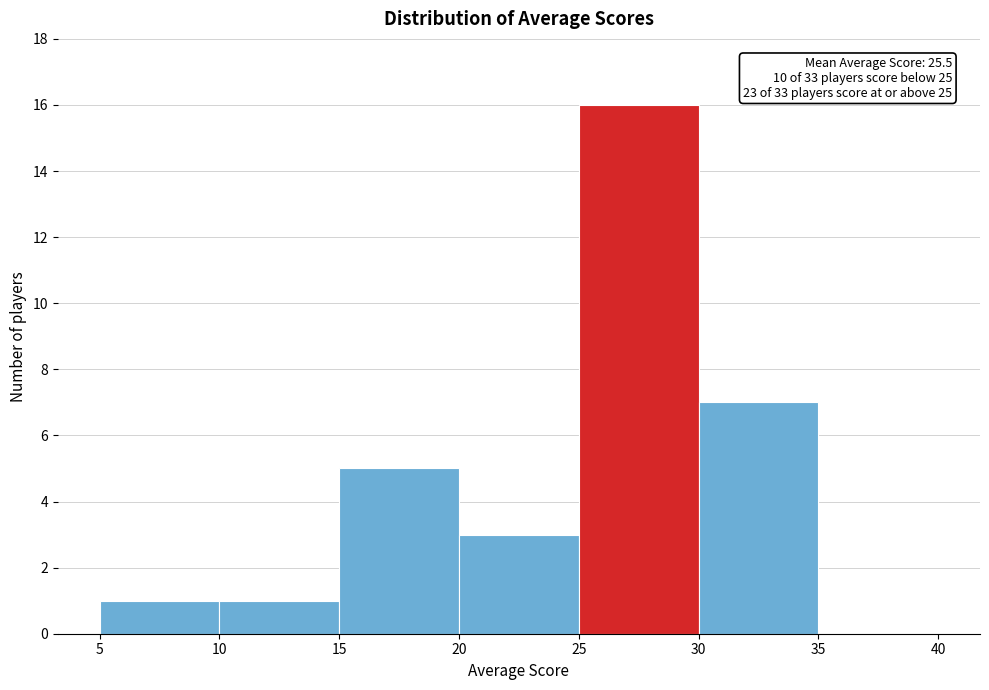

Which range on the x-axis has the tallest bar?

25 to 30